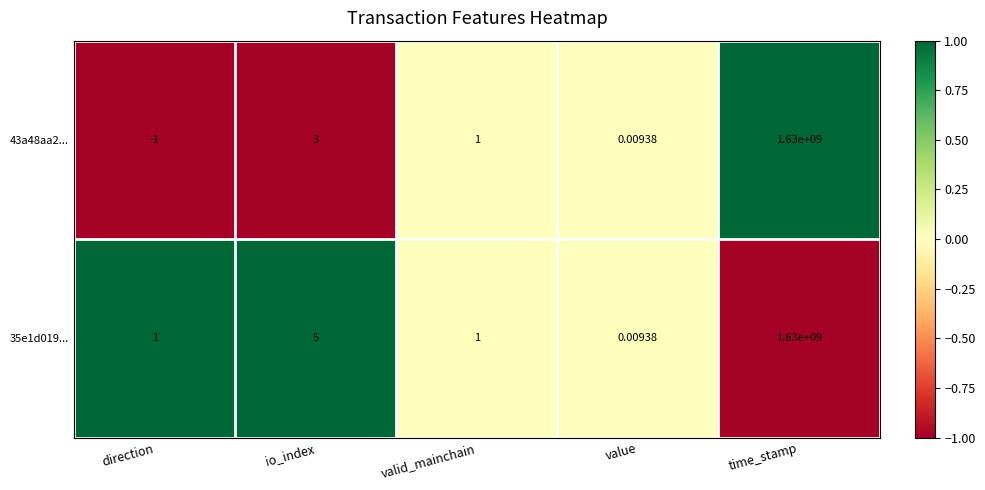

At how many categories does at least one series exceed 0?

5